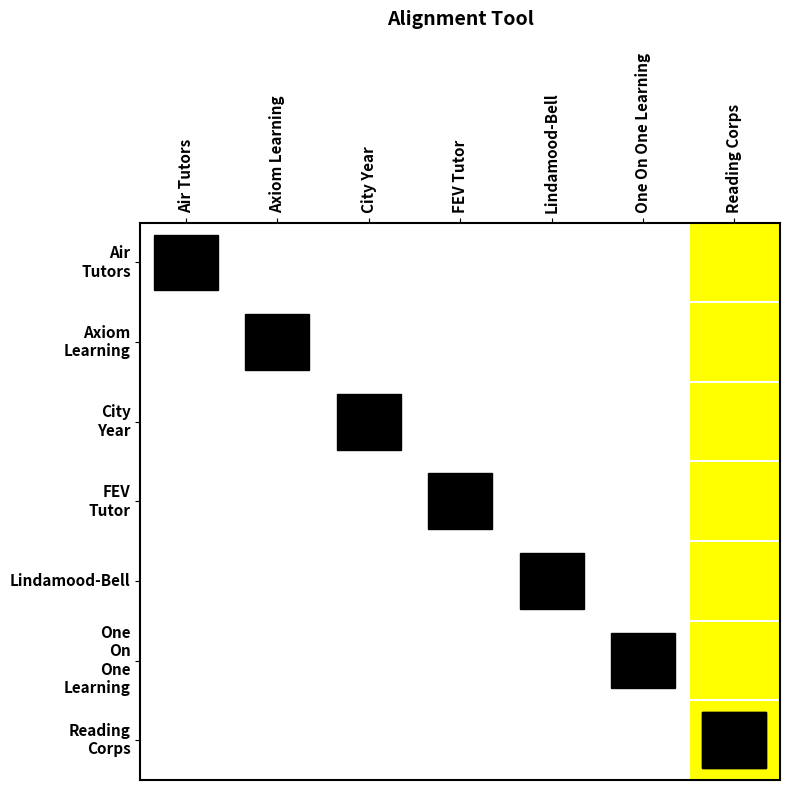

Reading right to left, list all the values displayed in this chart.

Air Tutors: 6=0	5=0	4=0	3=0	2=0	1=0	0=1
Axiom Learning: 6=0	5=0	4=0	3=0	2=0	1=1	0=0
City Year: 6=0	5=0	4=0	3=0	2=1	1=0	0=0
FEV Tutor: 6=0	5=0	4=0	3=1	2=0	1=0	0=0
Lindamood-Bell: 6=0	5=0	4=1	3=0	2=0	1=0	0=0
One On One Learning: 6=0	5=1	4=0	3=0	2=0	1=0	0=0
Reading Corps: 6=1	5=0	4=0	3=0	2=0	1=0	0=0